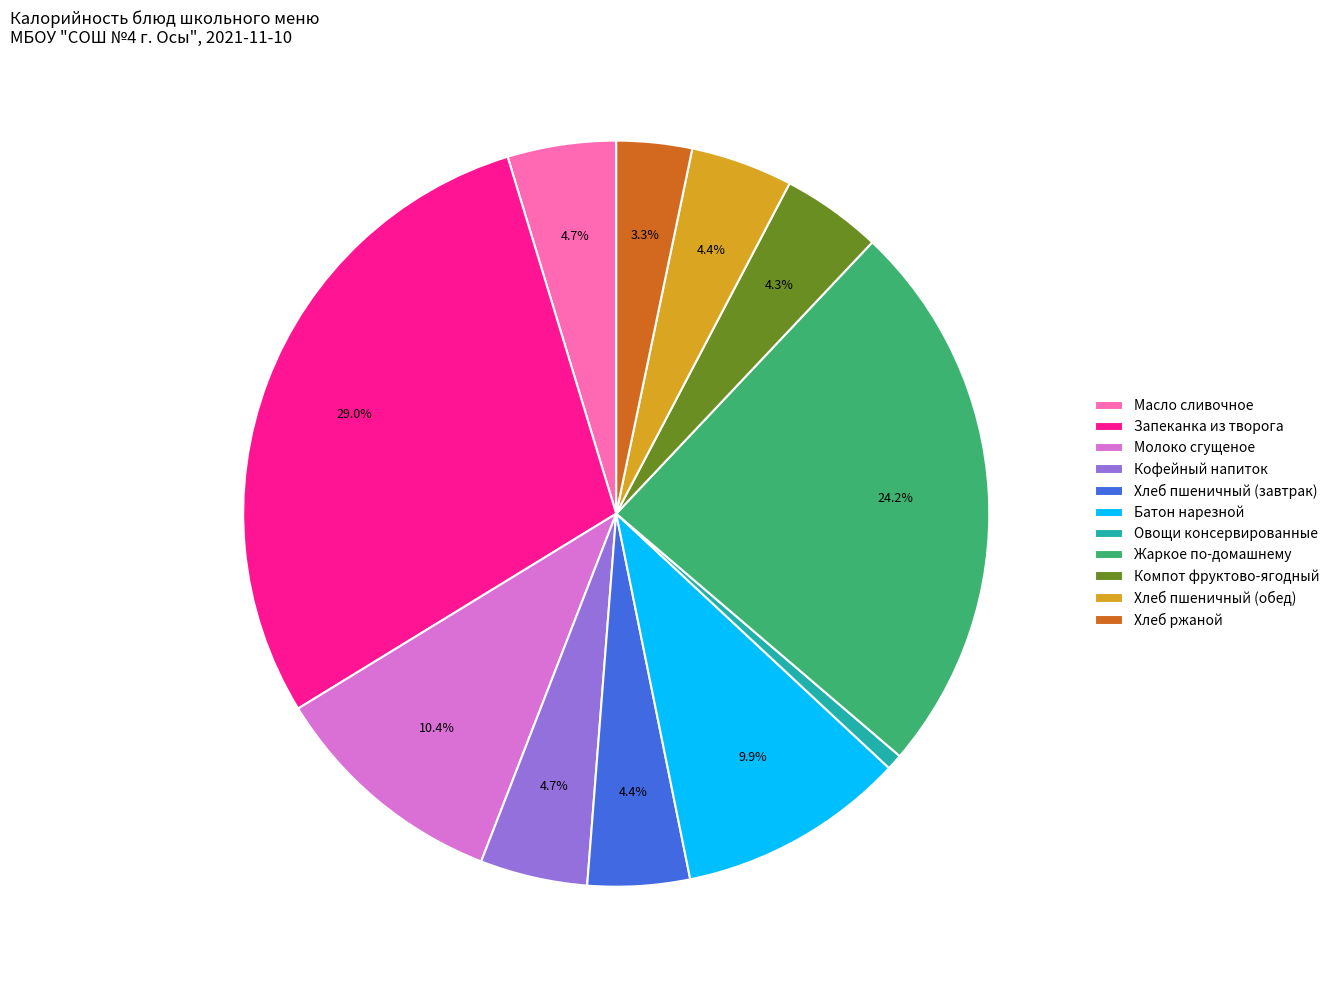

To the nearest percent, what is the average slice percentage?

9%